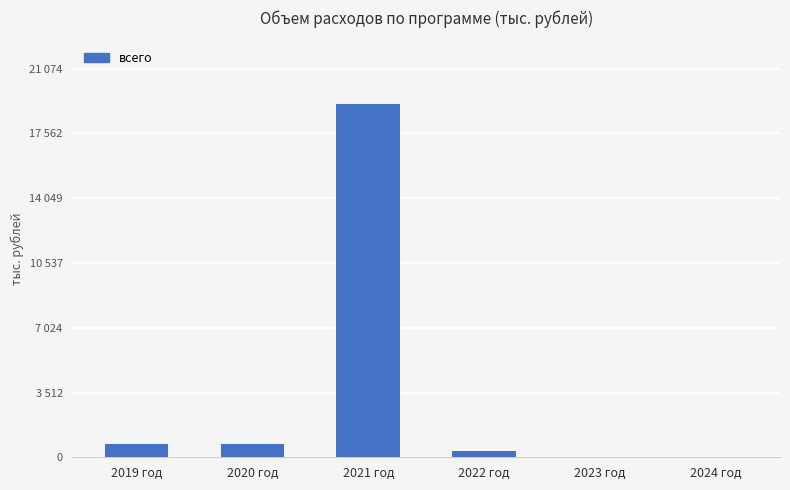

What is the value of the 4th bar from the left?

320.0